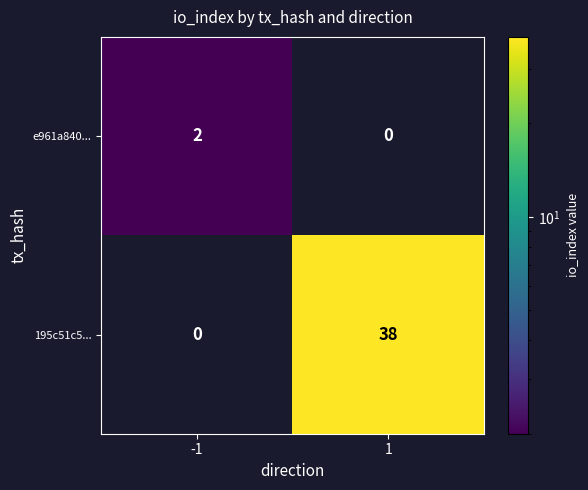

Between -1 and 1, which series saw the biggest shift?

195c51c5...